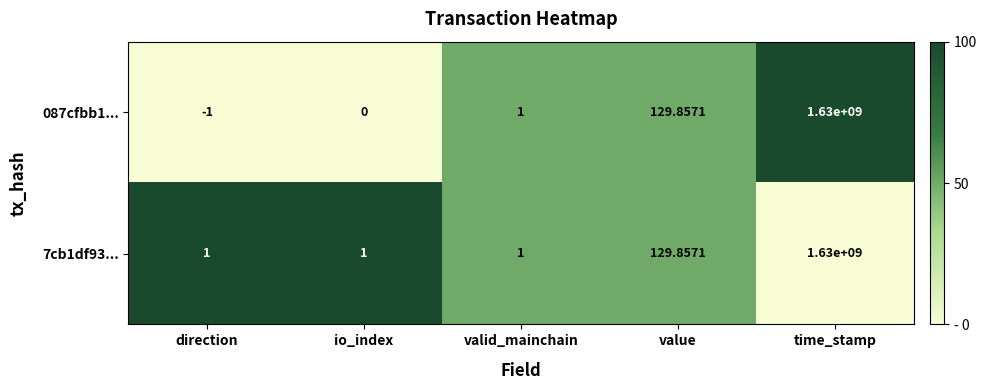

List the series in order of their overall mean, lowest first.

087cfbb1..., 7cb1df93...